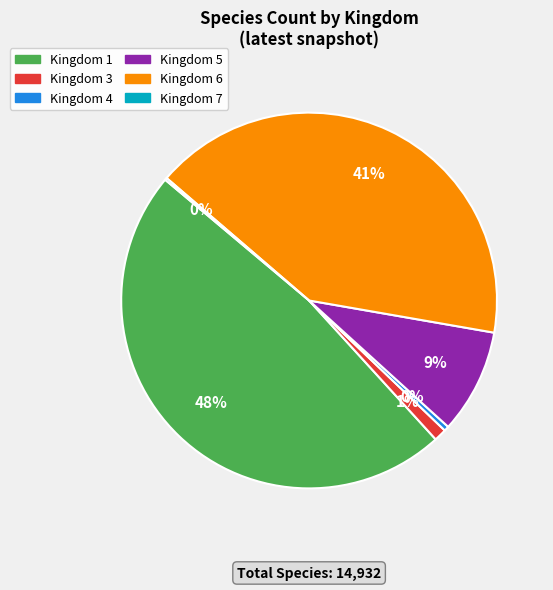

Is there any slice that represents more than half of the pie?

No